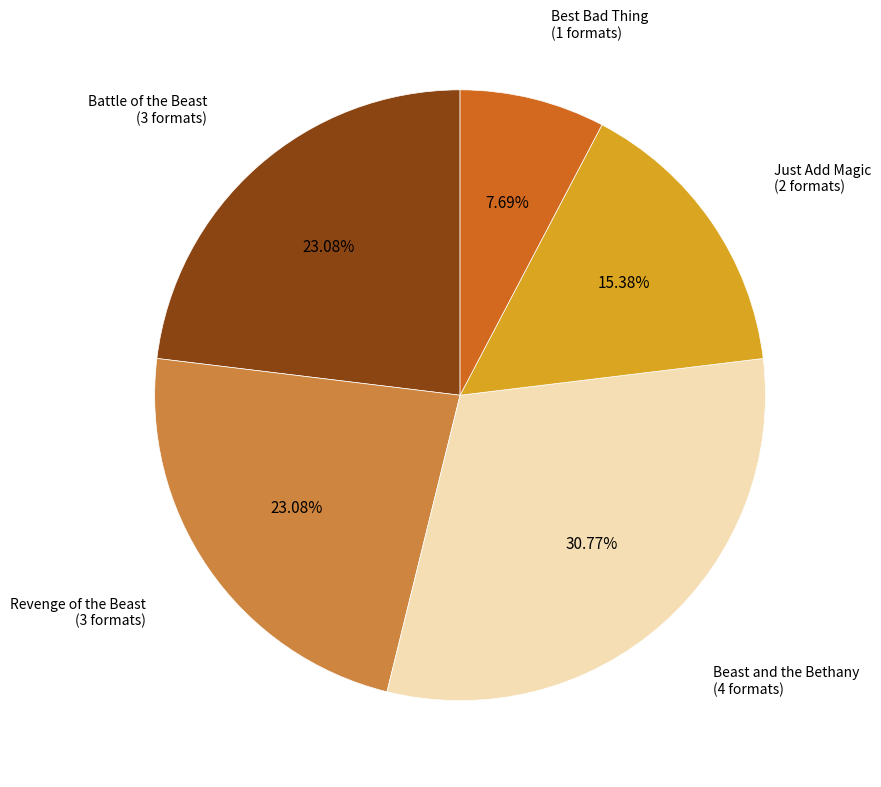

Between Best Bad Thing and Revenge of the Beast, which is larger?

Revenge of the Beast